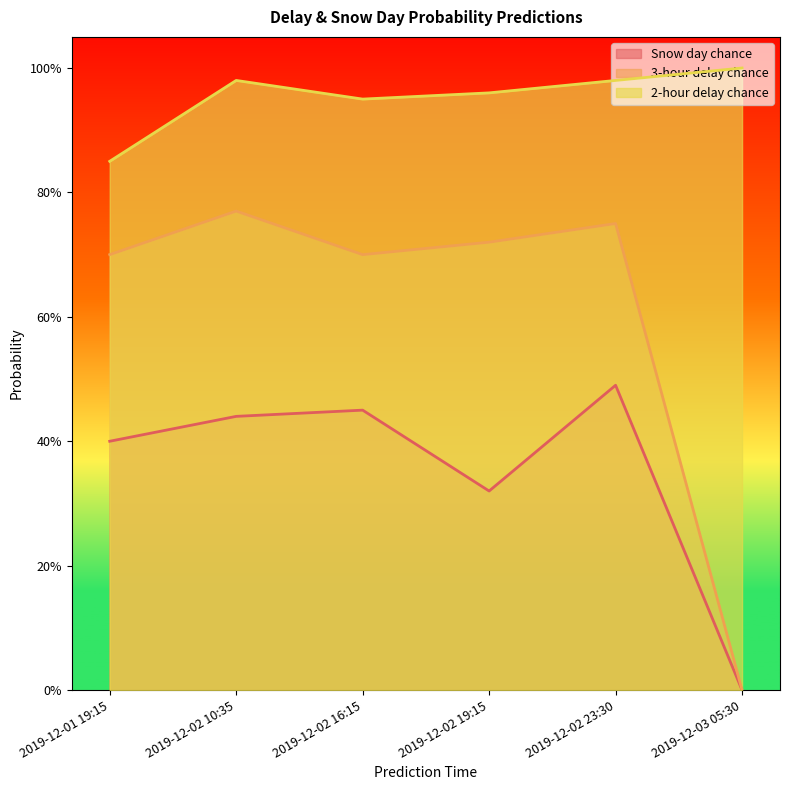

In Snow day chance, how many points are higher than both neighbors (excluding endpoints)?

2